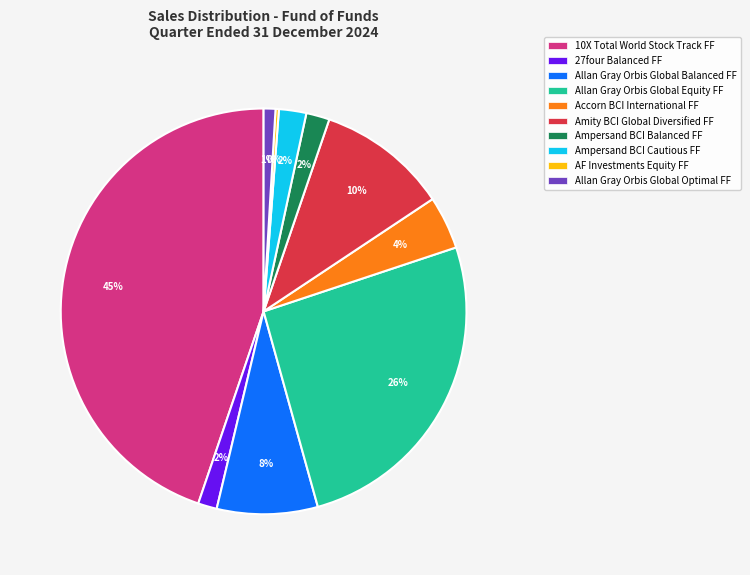

To the nearest percent, what is the difference between the largest and smallest slice percentages?

45%